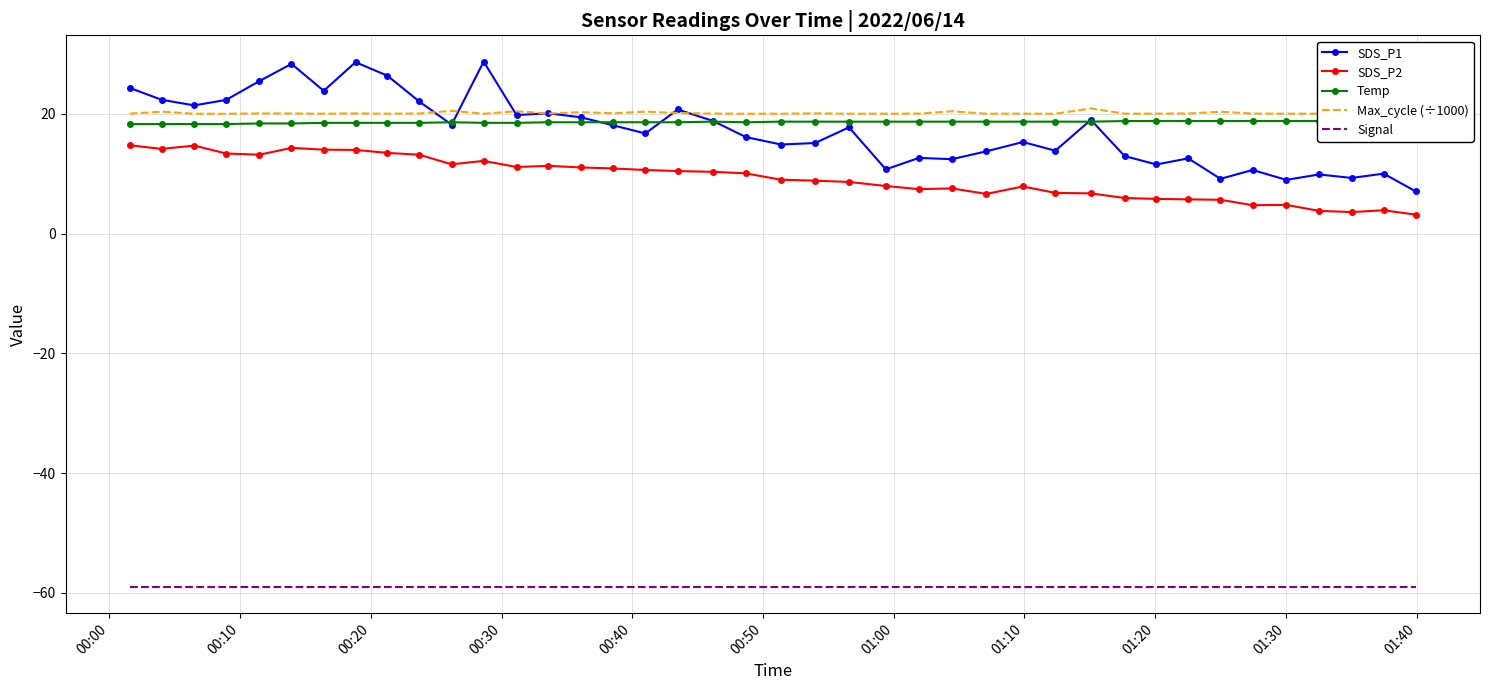

What is the difference between the second highest and minimum values in the Max_cycle (÷1000) series?

0.6